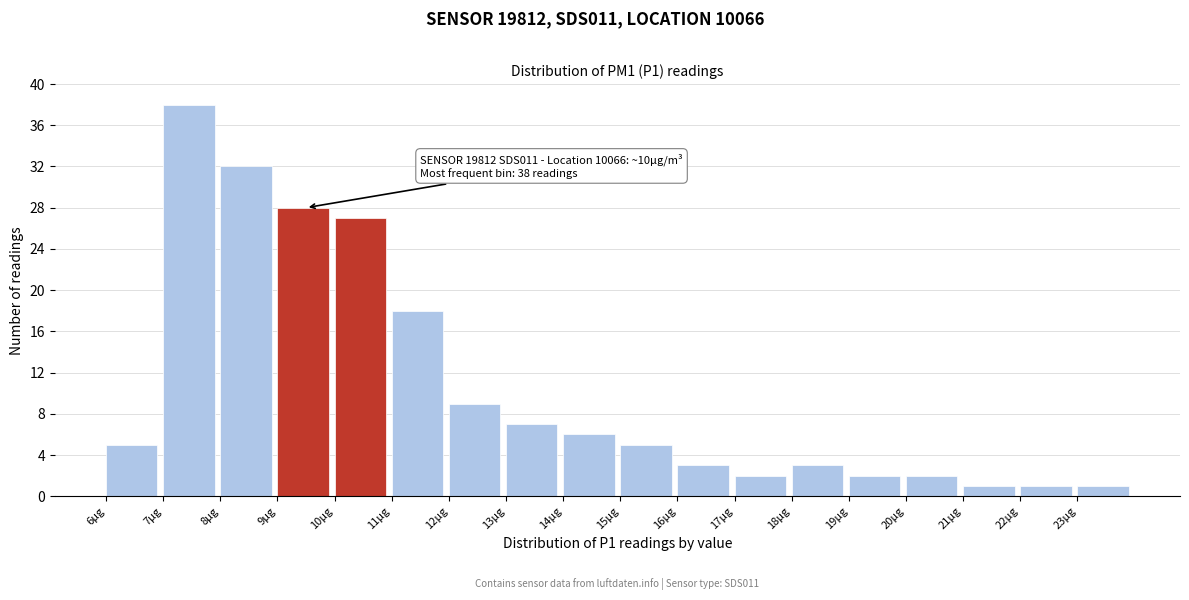

Over which range of the x-axis is the bar tallest?

7 to 8